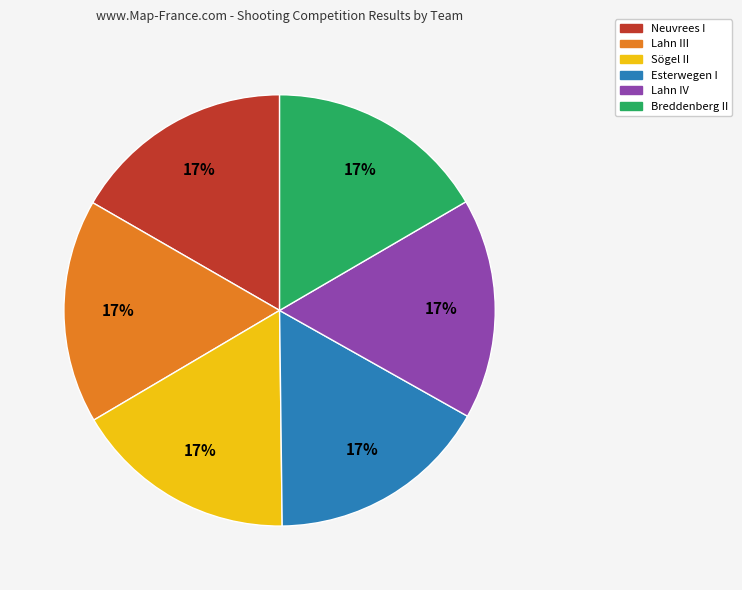

Is it true that Sögel II is 27% of the pie?

False